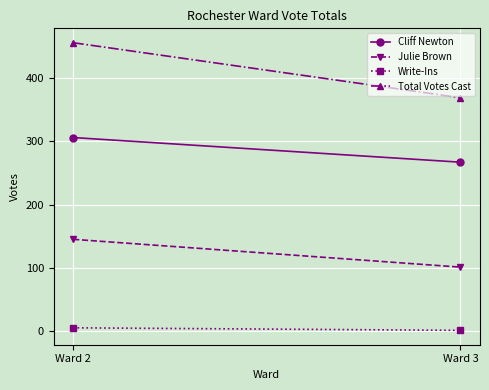

What is the maximum value for Total Votes Cast?

456